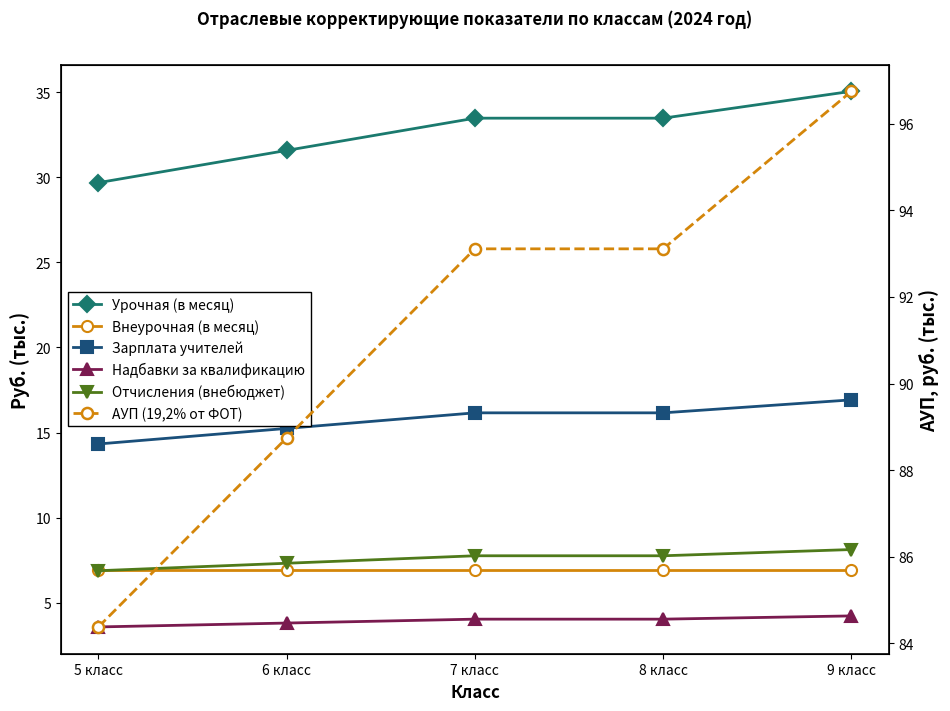

Which series has the largest range (max minus min)?

АУП (19,2% от ФОТ)